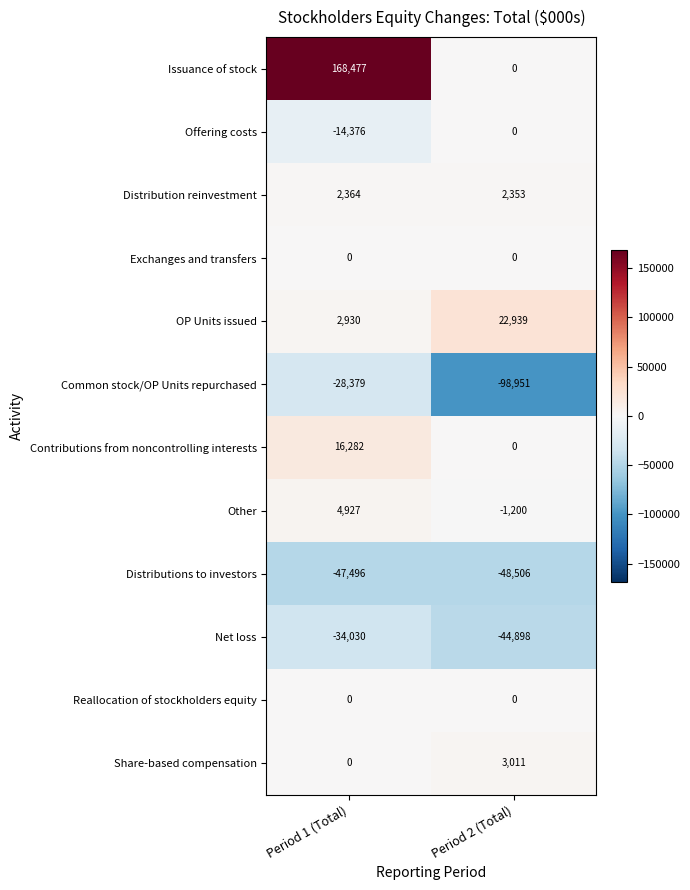

Between Period 1 (Total) and Period 2 (Total), which series saw the biggest shift?

Issuance of stock